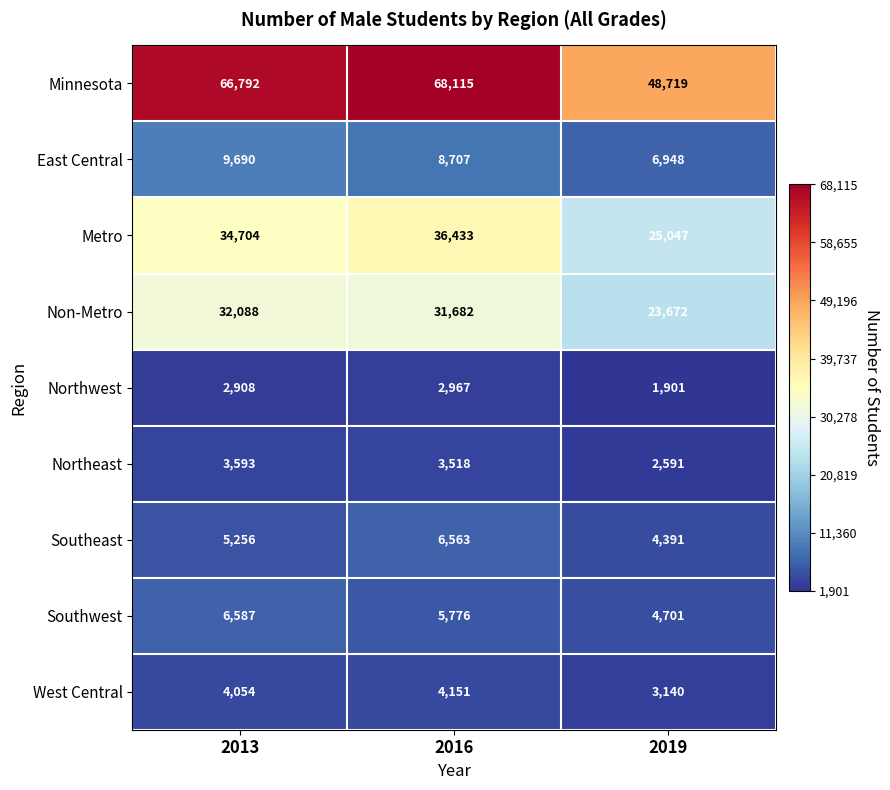

What is the difference between the Northeast values at 2013 and 2016?

75